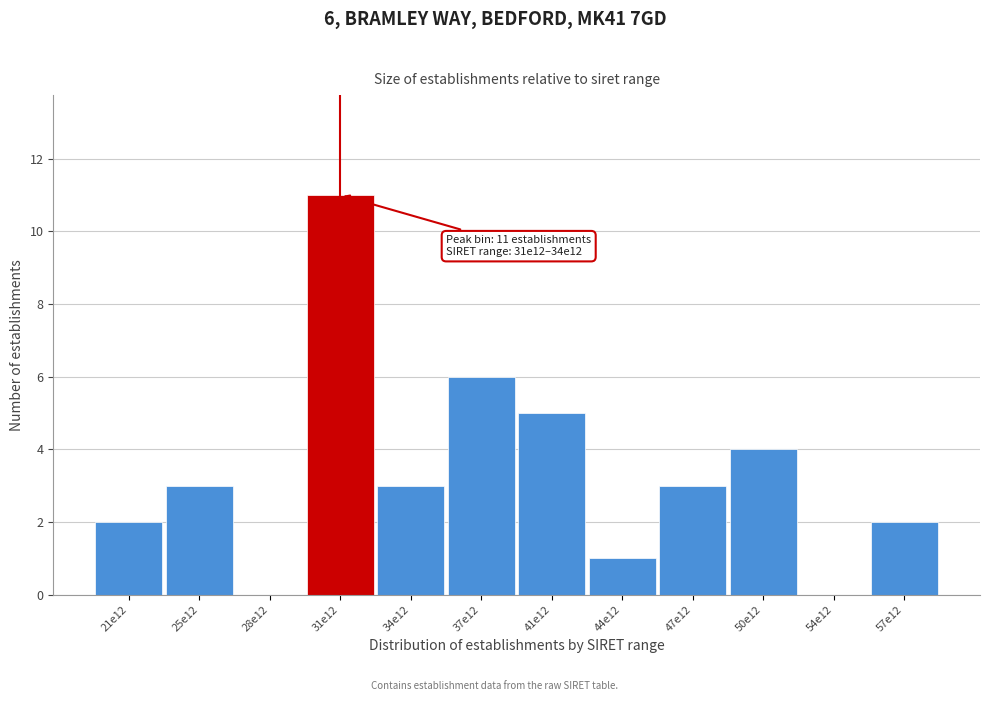

Reading left to right, what are all the values shown in this chart?

21e12=2	25e12=3	28e12=0	31e12=11	34e12=3	37e12=6	41e12=5	44e12=1	47e12=3	50e12=4	54e12=0	57e12=2